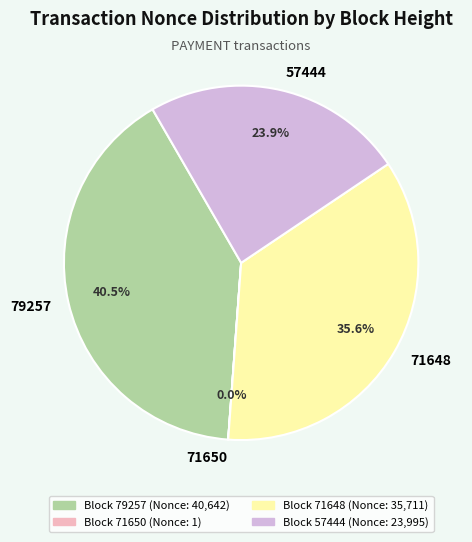

What is the ratio of the value at 71648 to the value at 57444?

1.5